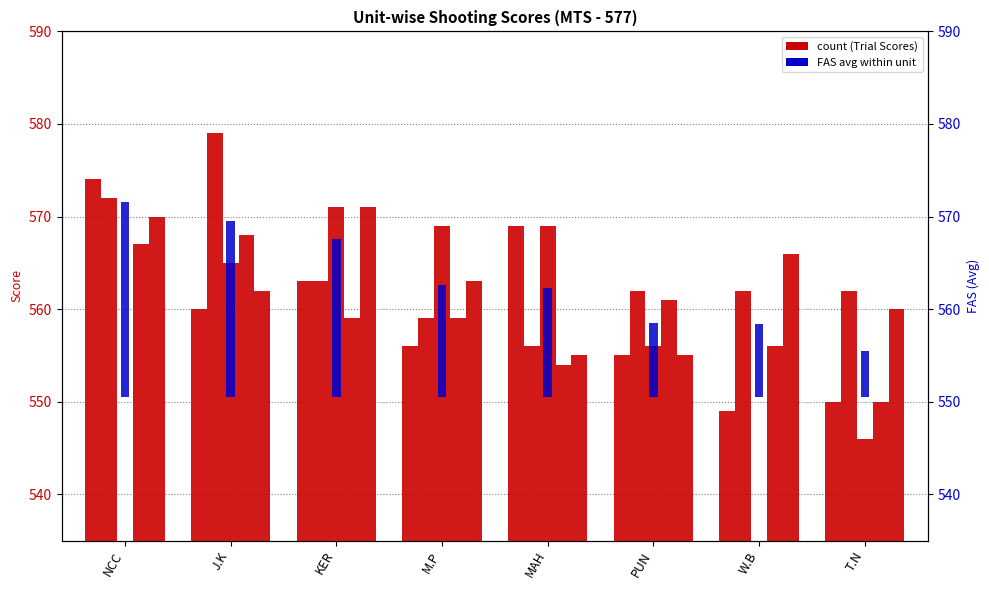

Reading right to left, extract all data points from this chart.

T.N=550	W.B=549	PUN=555	MAH=569	M.P=556	KER=563	J.K=560	NCC=574